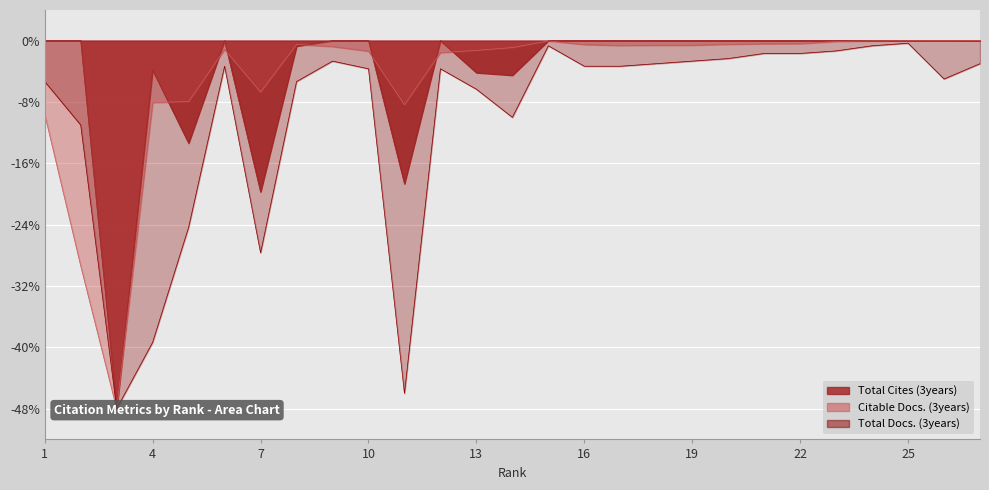

At how many categories does at least one series exceed -13?

26